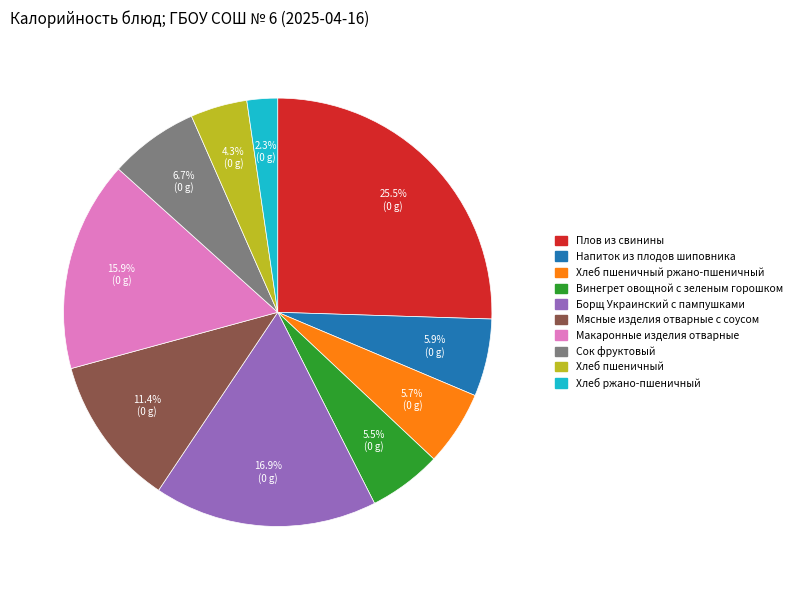

True or false: Хлеб пшеничный accounts for 4% of the total.

True